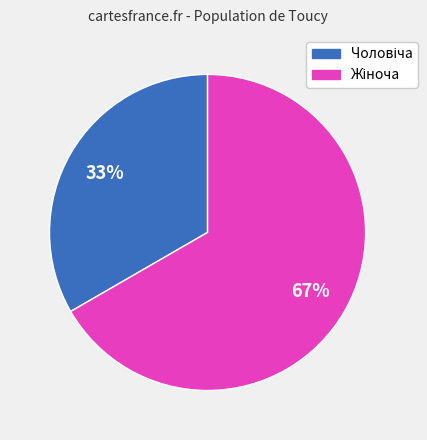

Is there a majority slice in this chart?

Yes